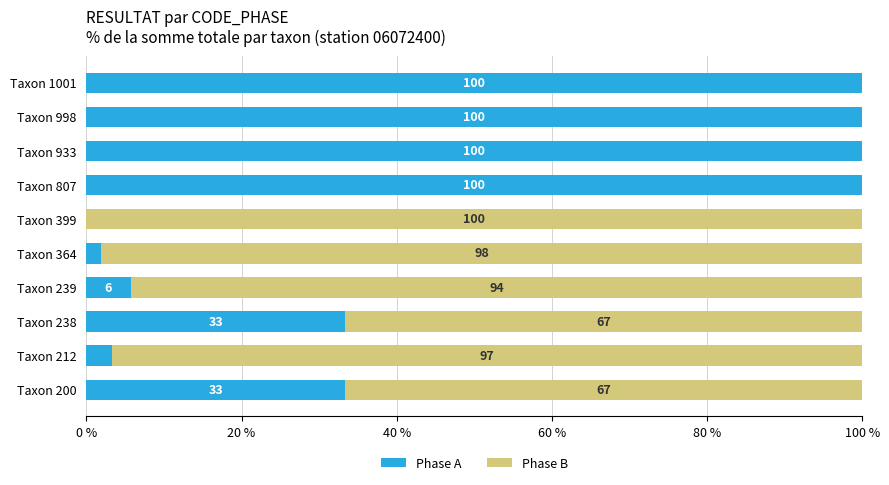

What is the sum of the Phase A values at Taxon 807 and Taxon 1001?

200.0